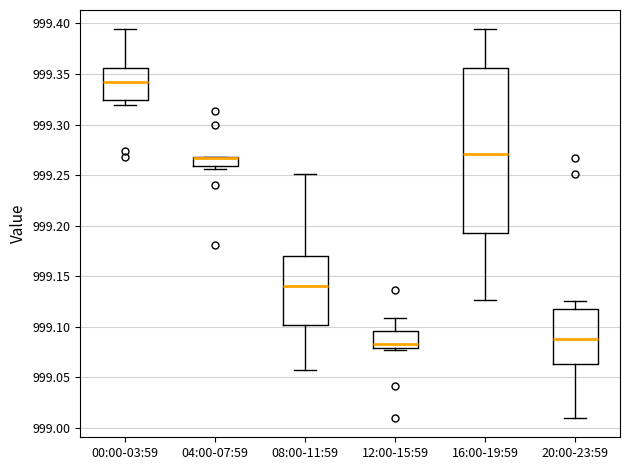

Which box is the tallest, from its lower edge to its upper edge?

16:00-19:59